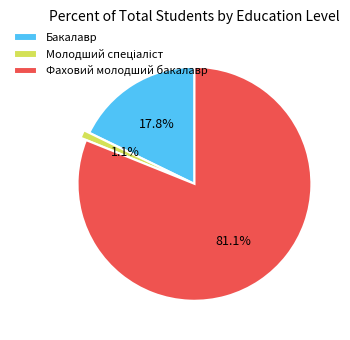

What is the total percentage of Бакалавр and Фаховий молодший бакалавр?

98.9%